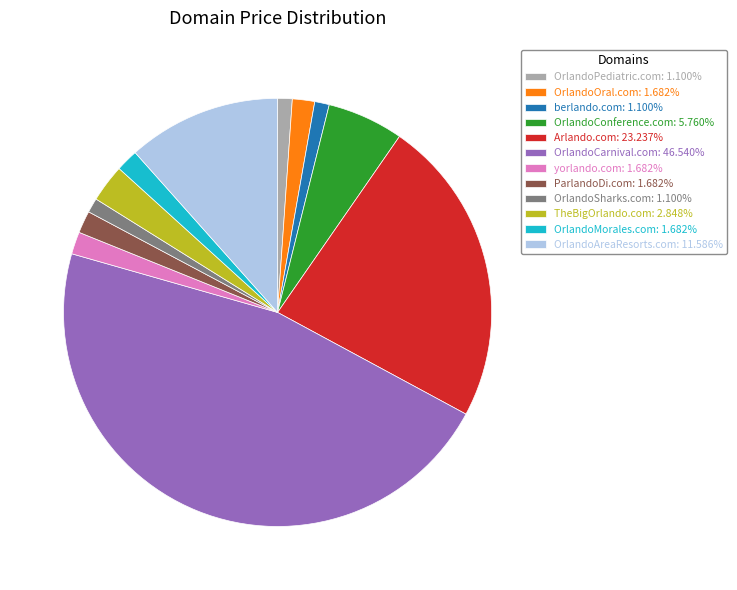

Does berlando.com: 1.100% account for over 50% of the chart?

No